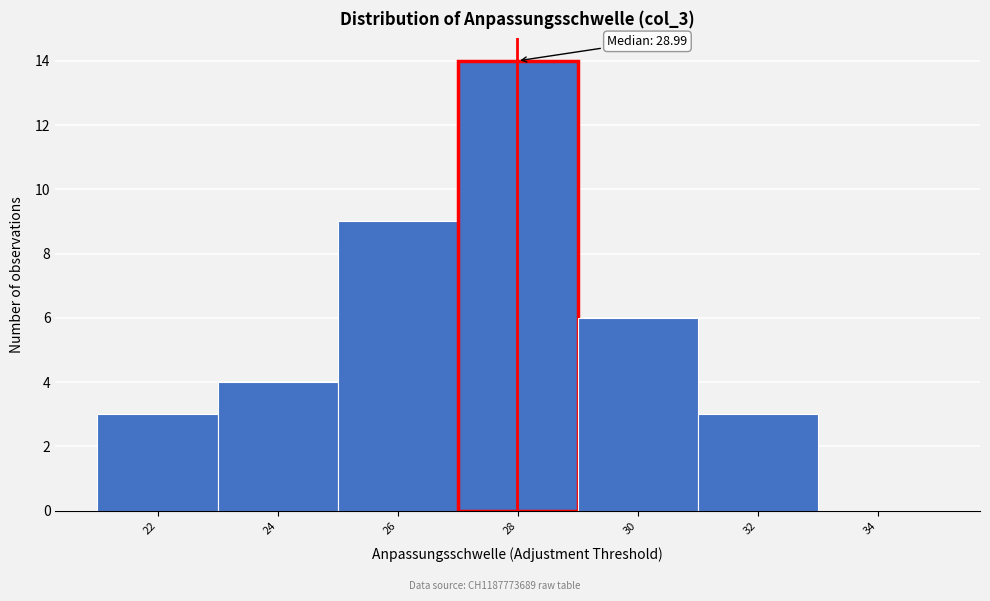

Reading left to right, transcribe all the data shown in this chart.

22=3	24=4	26=9	28=14	30=6	32=3	34=0